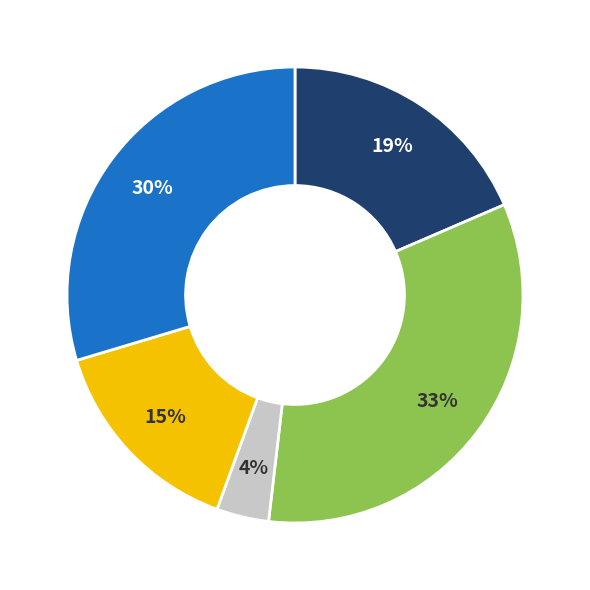

How many slices are in this pie chart?

5